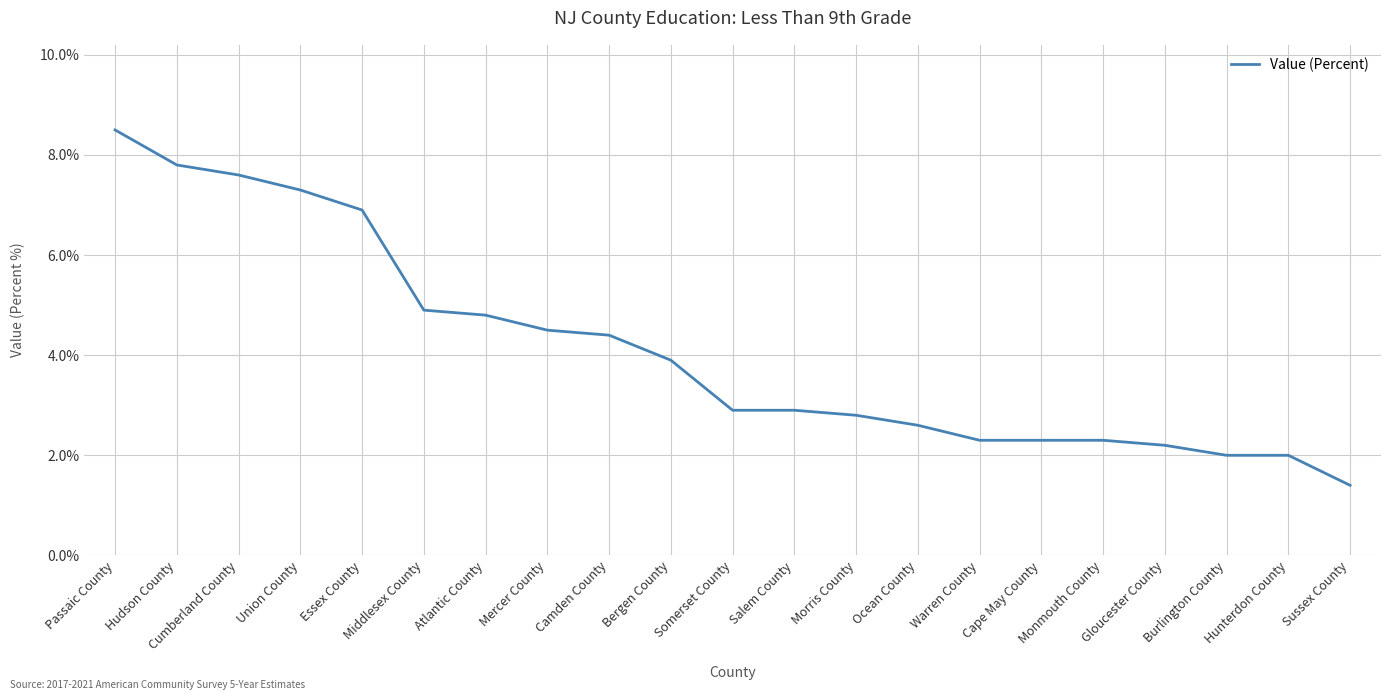

What is the sum of all values?

86.3